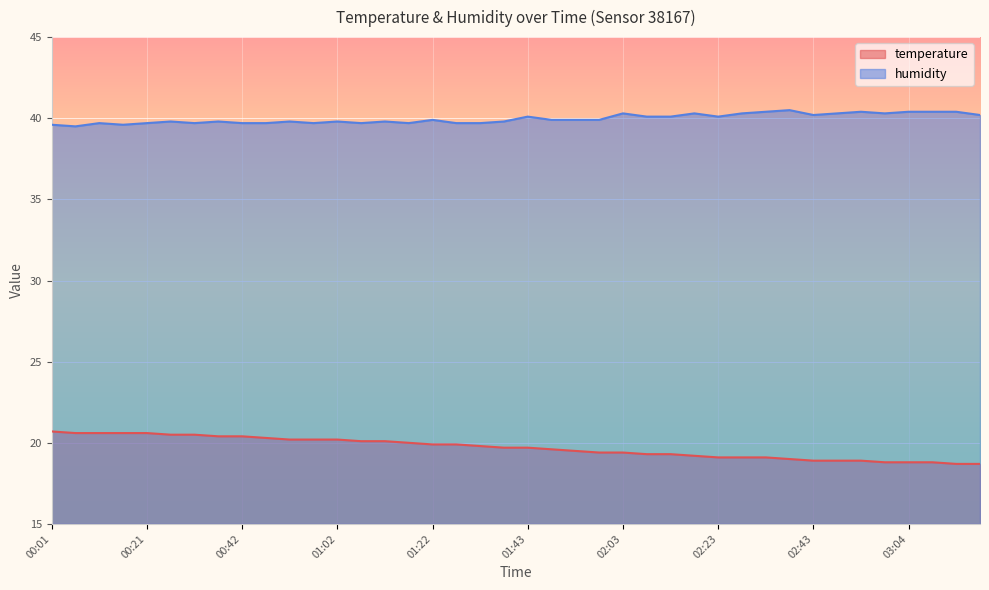

What is the difference between the maximum and second lowest values in the temperature series?

2.0